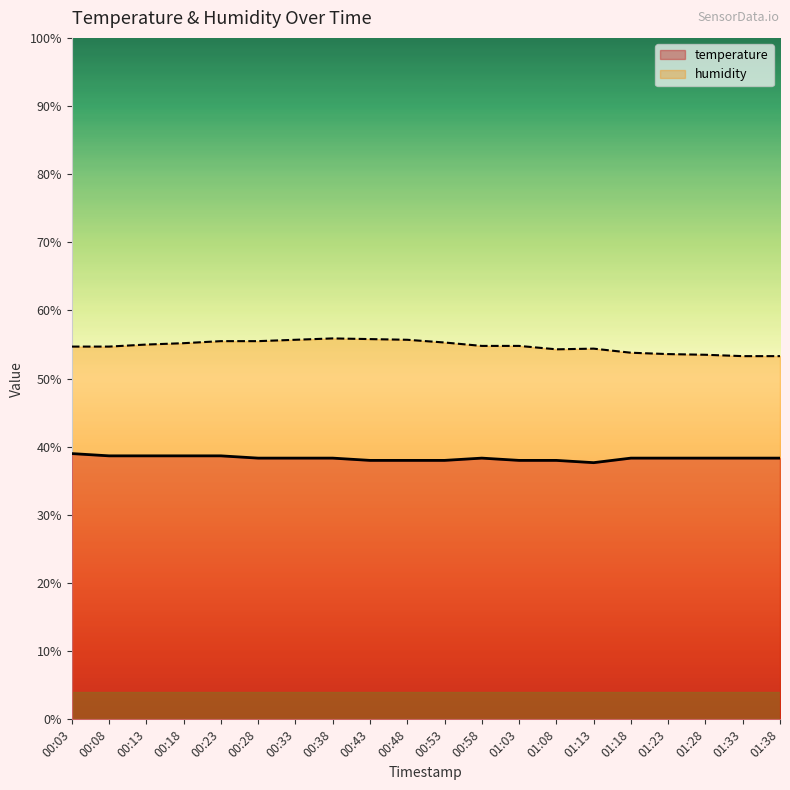

Is it true that temperature equals 62.3 at 00:43?

False